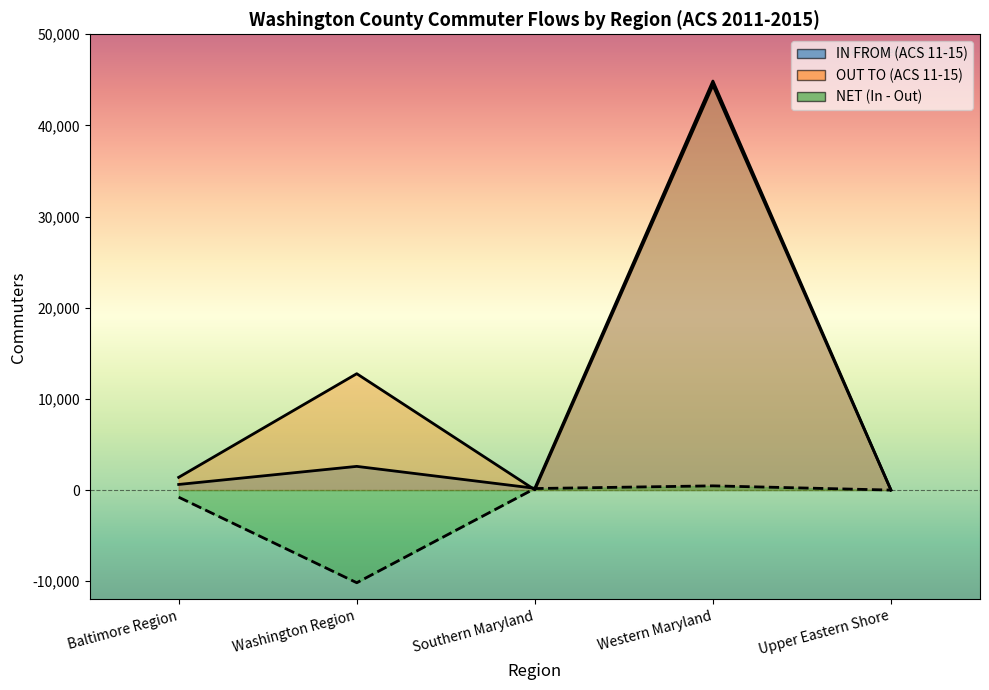

Reading left to right, transcribe all the data shown in this chart.

IN FROM (ACS 11-15): 615	2599	197	44872	0
OUT TO (ACS 11-15): 1397	12765	30	44409	0
NET (In - Out): -782	-10166	167	463	0